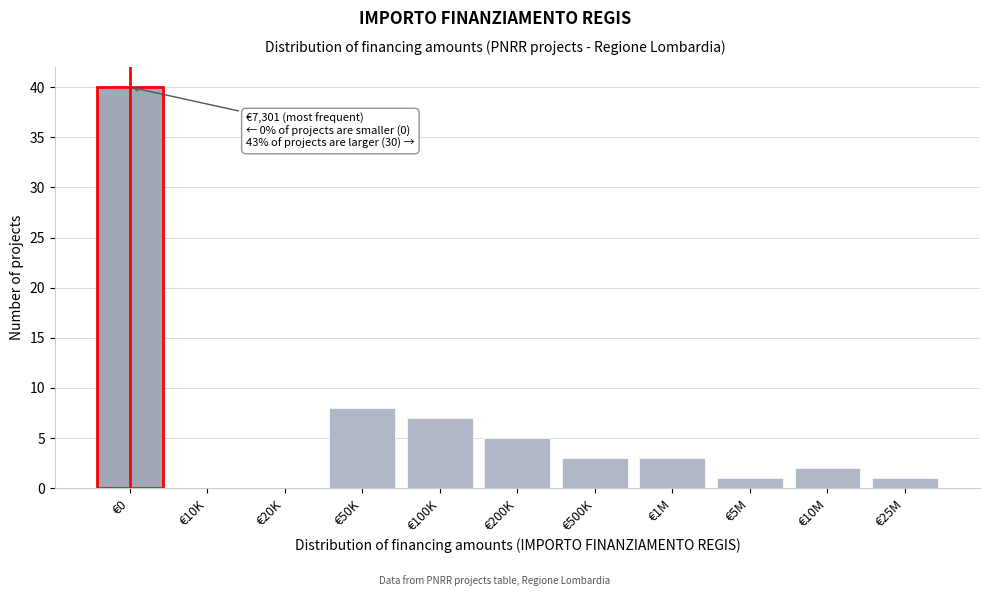

Reading left to right, extract all data points from this chart.

€0=40	€10K=0	€20K=0	€50K=8	€100K=7	€200K=5	€500K=3	€1M=3	€5M=1	€10M=2	€25M=1